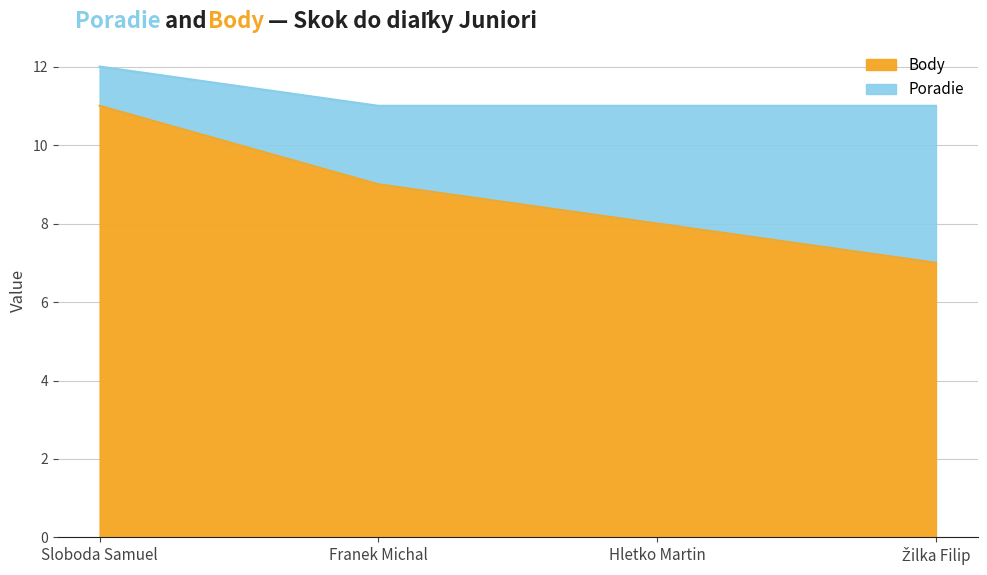

Count the values in the range 8 to 11.

3